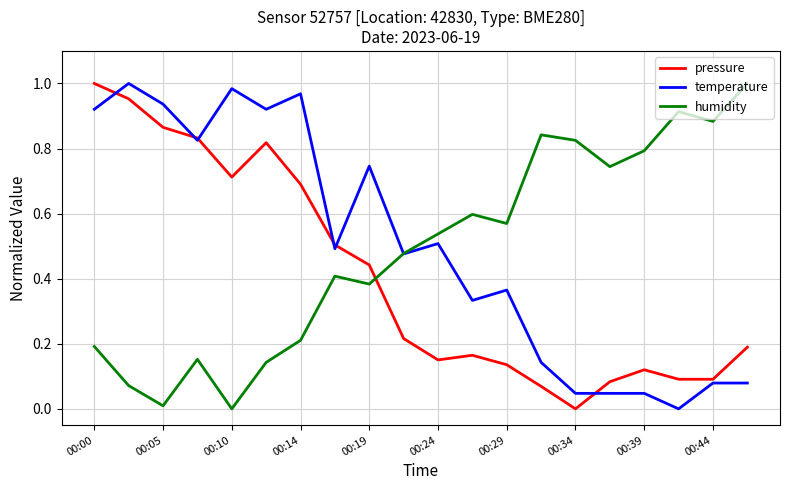

How many times do humidity and pressure cross each other?

1